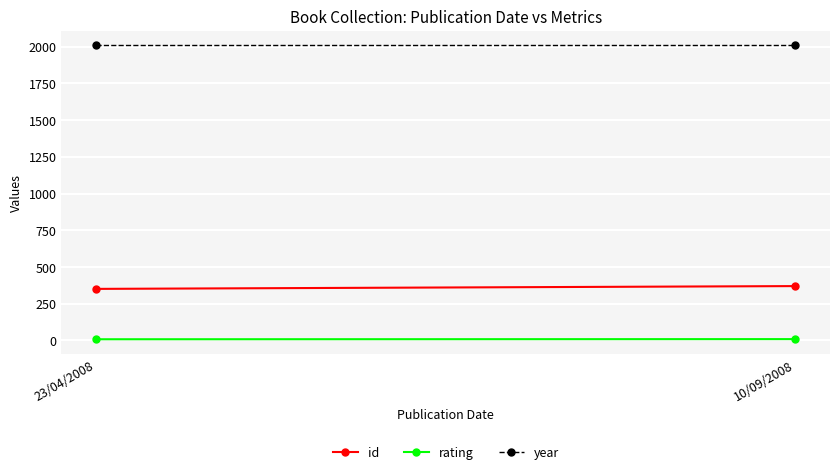

Rank the series by their maximum value, from highest to lowest.

year, id, rating